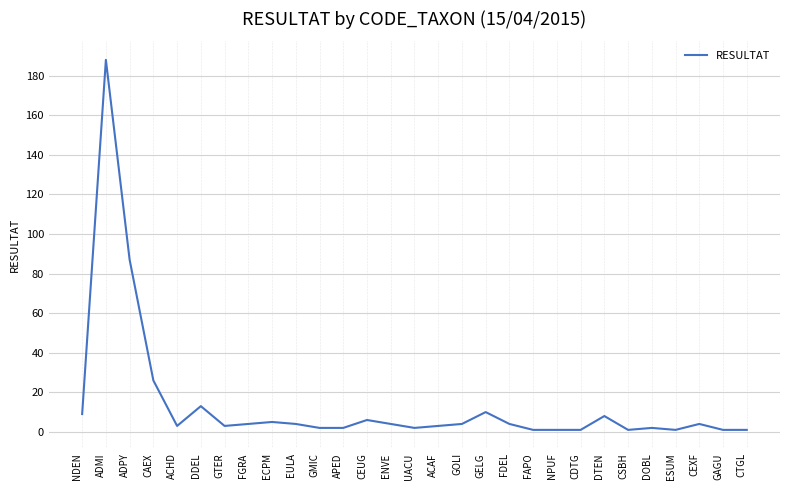

What is the greatest value displayed?

188